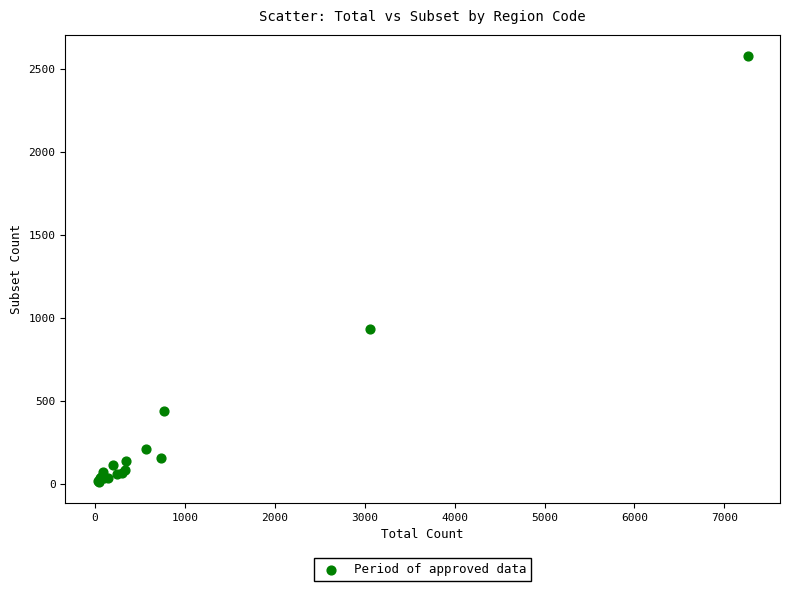

What Y value in the scatter plot is closest to 1297?

934